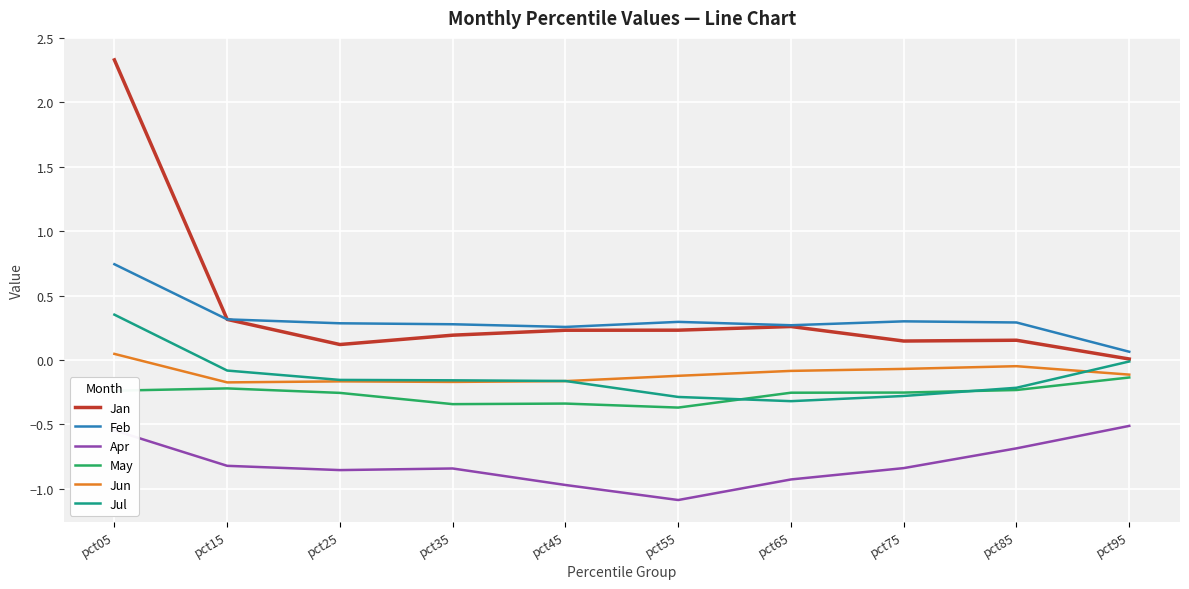

What is the sum of all Jan values?

4.0